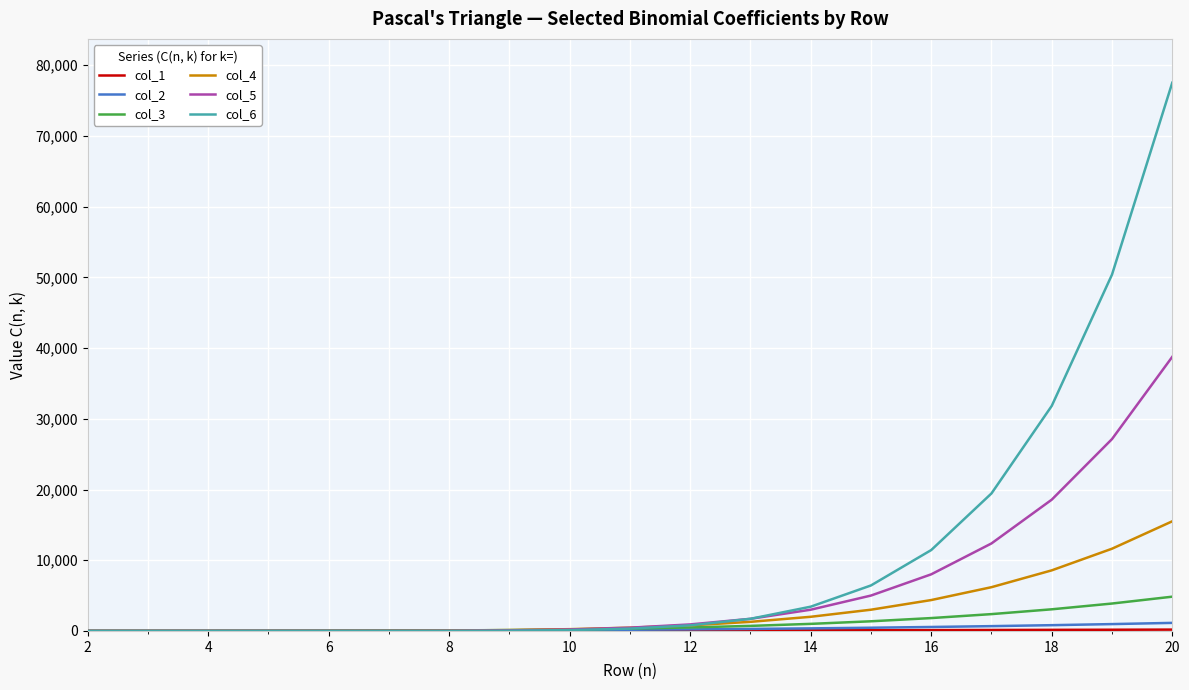

Which series has the widest spread of values?

col_6